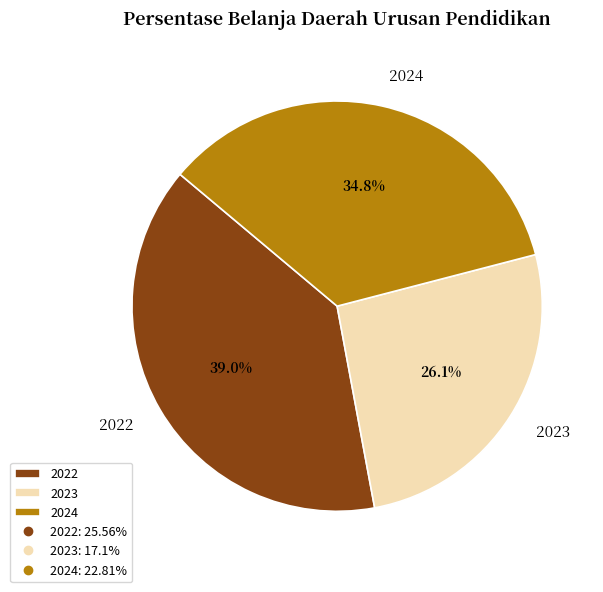

Which category has the biggest portion of the pie?

2022